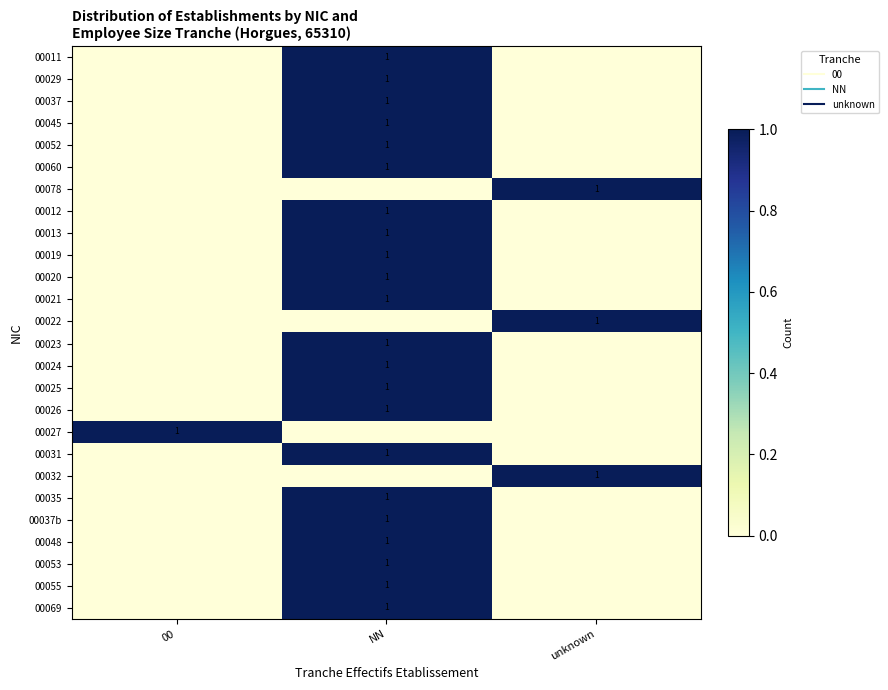

True or false: 00031 has a value of 0 at 00.

True